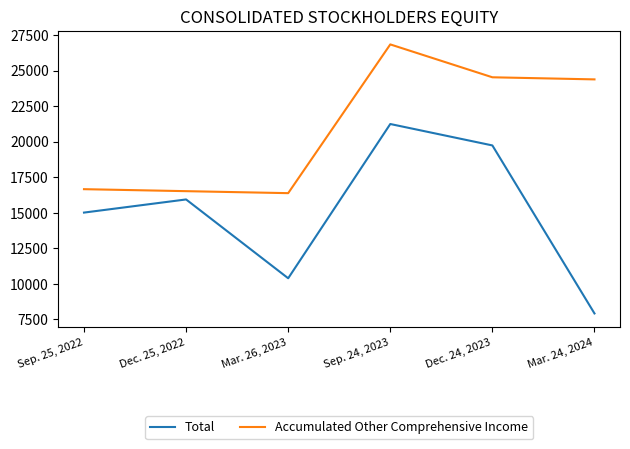

True or false: Accumulated Other Comprehensive Income and Total intersect in this chart.

False